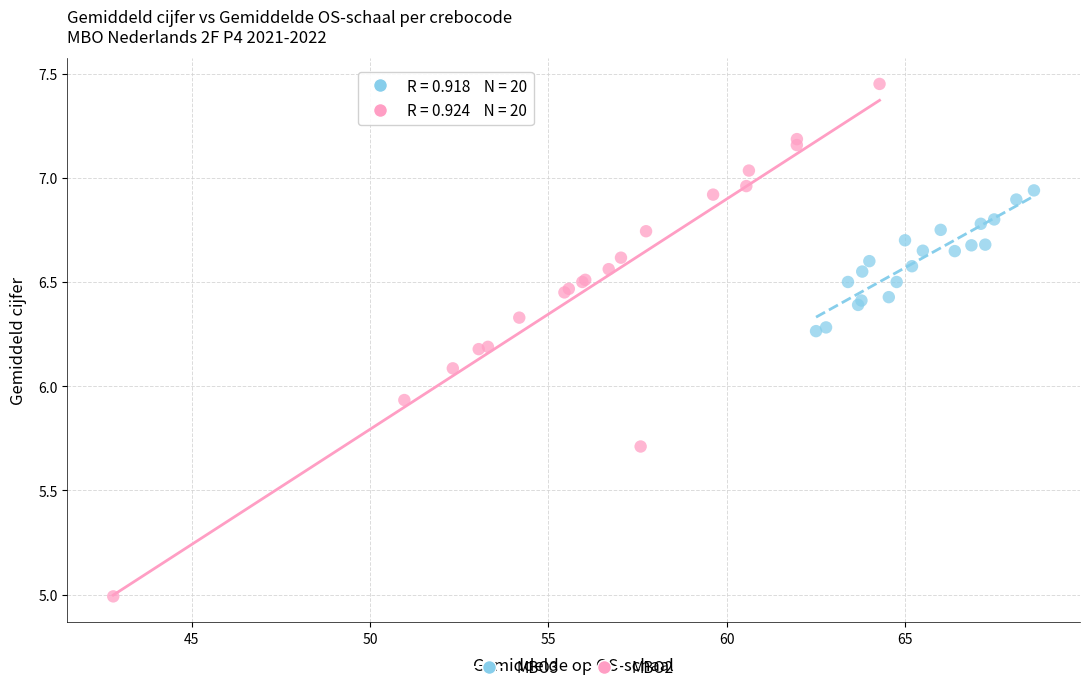

Which series has the largest Y range (max minus min)?

MBO2